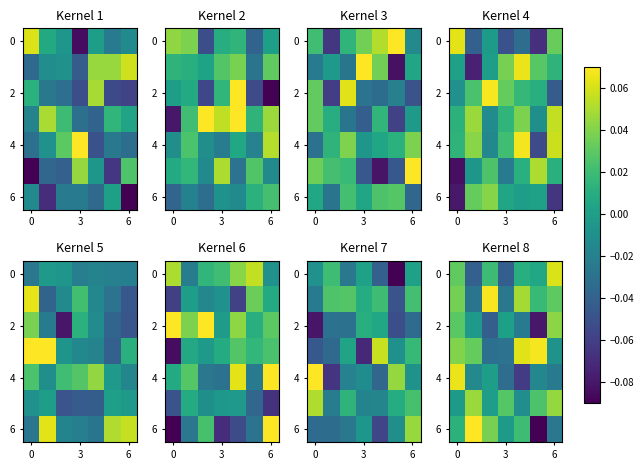

At which category does the chart reach its minimum across all series?

5